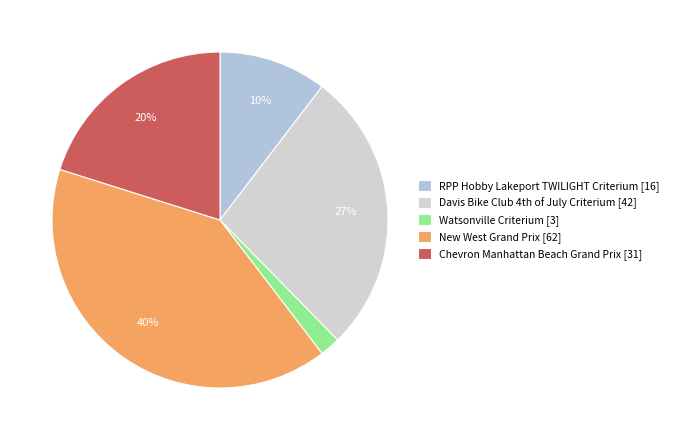

Count the number of slices in the pie.

5